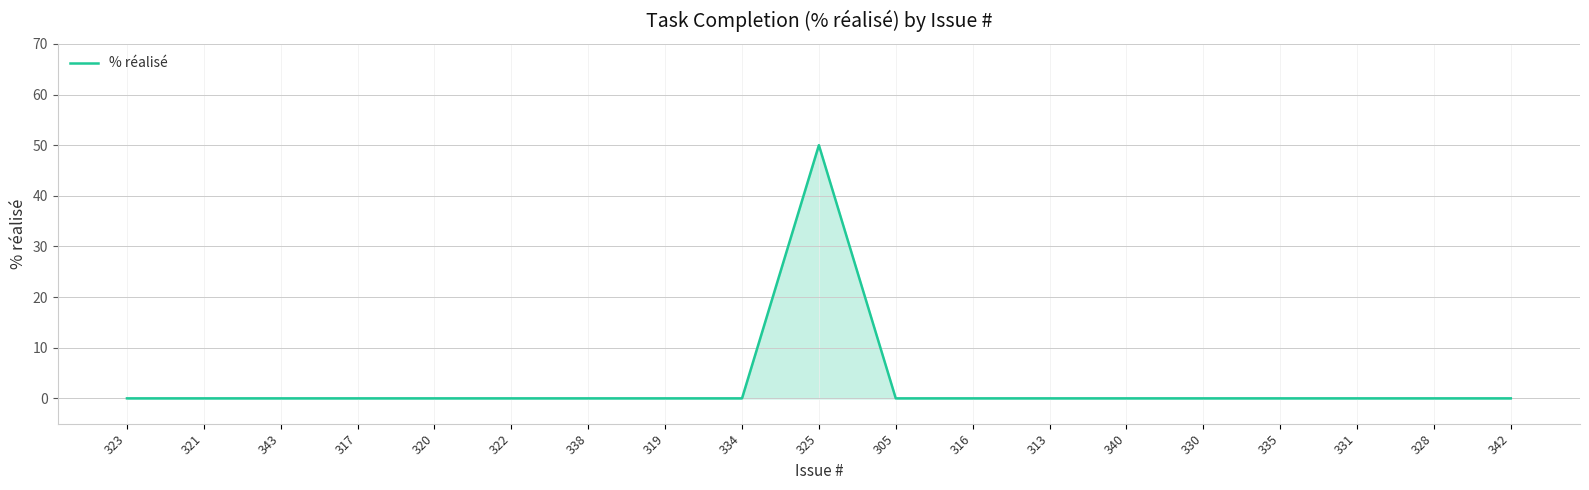

What position from the right is 317?

16